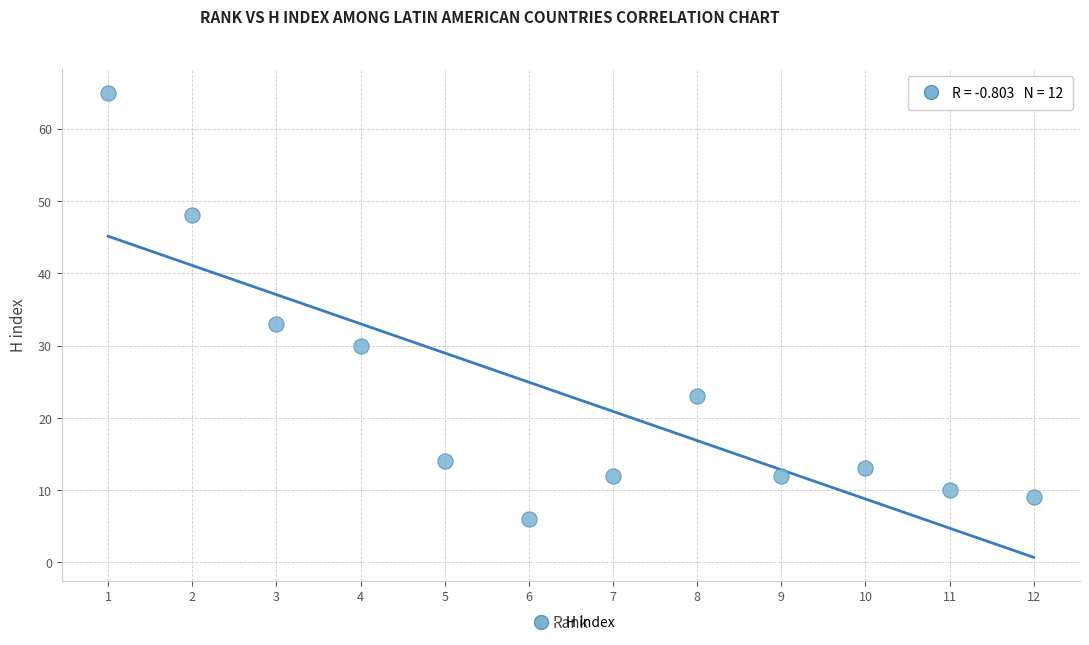

What Y value in the scatter plot is closest to 35?

33